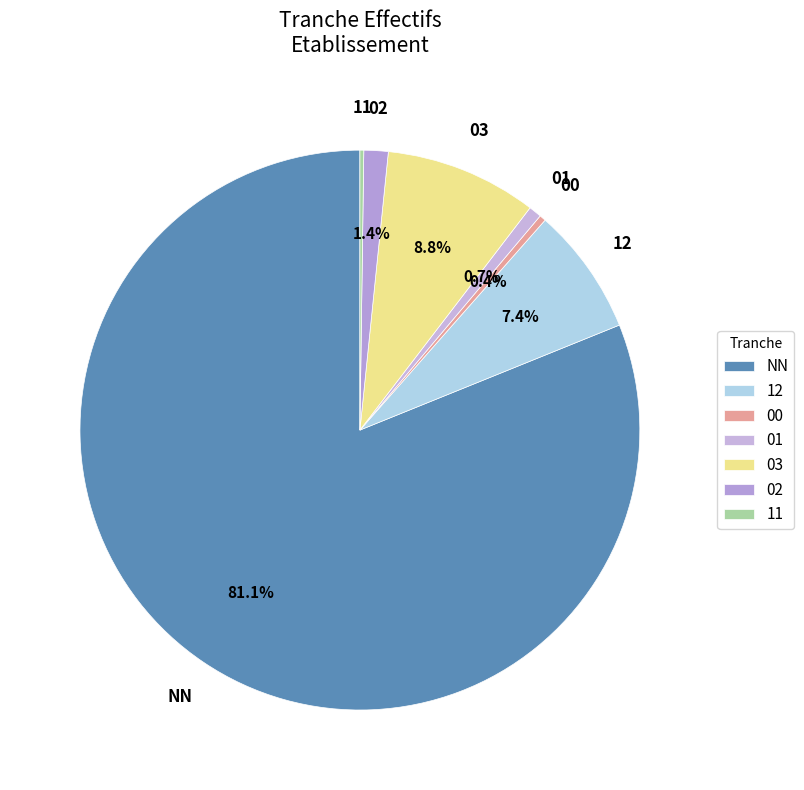

What is the largest slice in the pie chart?

NN